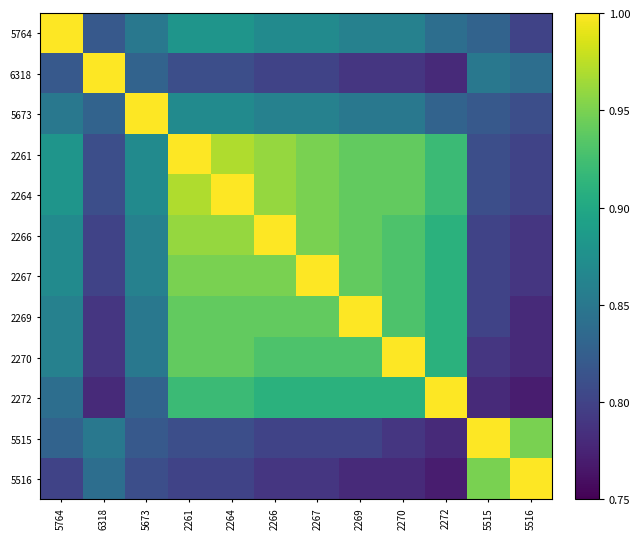

Which has a higher value, 2270 or 5673?

2270